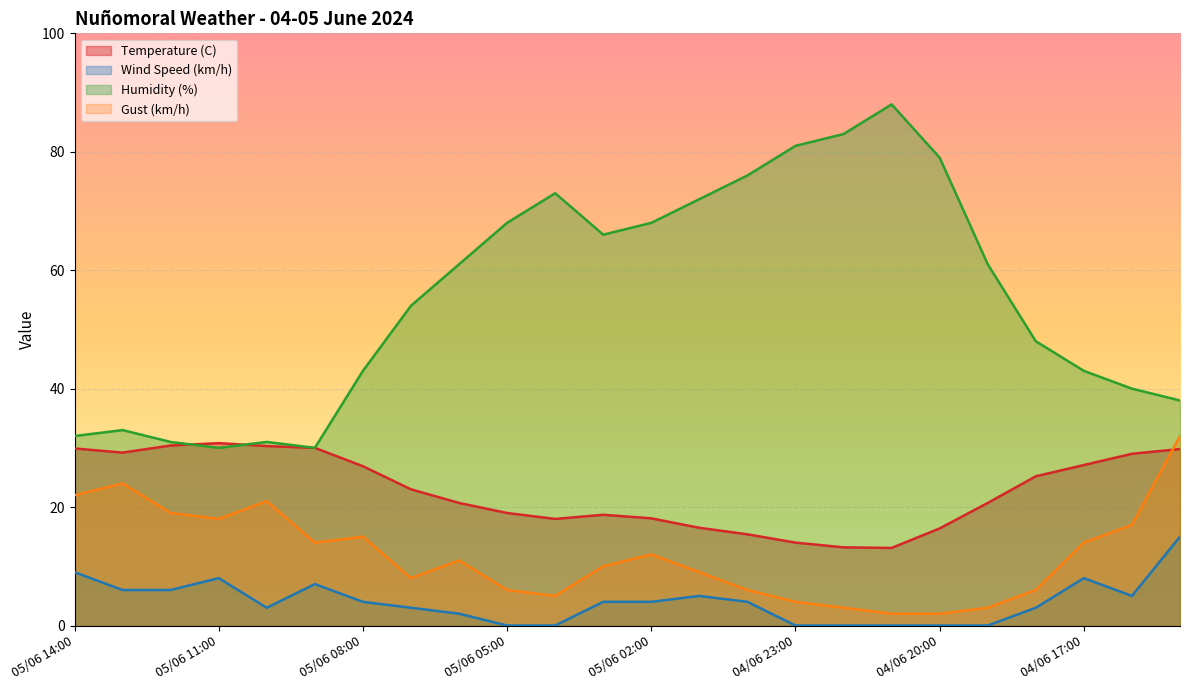

At which category is the sum across all series the highest?

04/06 15:00